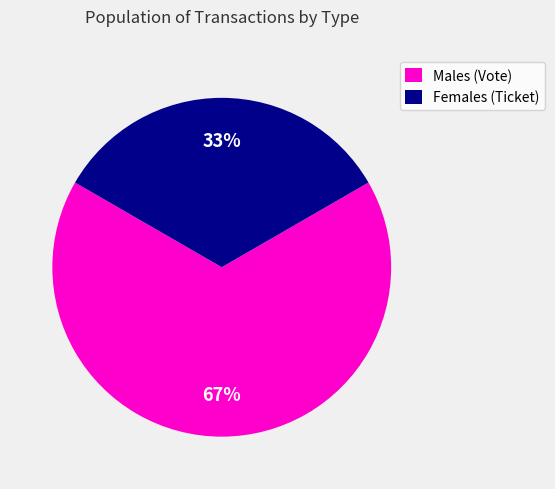

The Males (Vote) slice represents 67% of the pie. True or false?

True